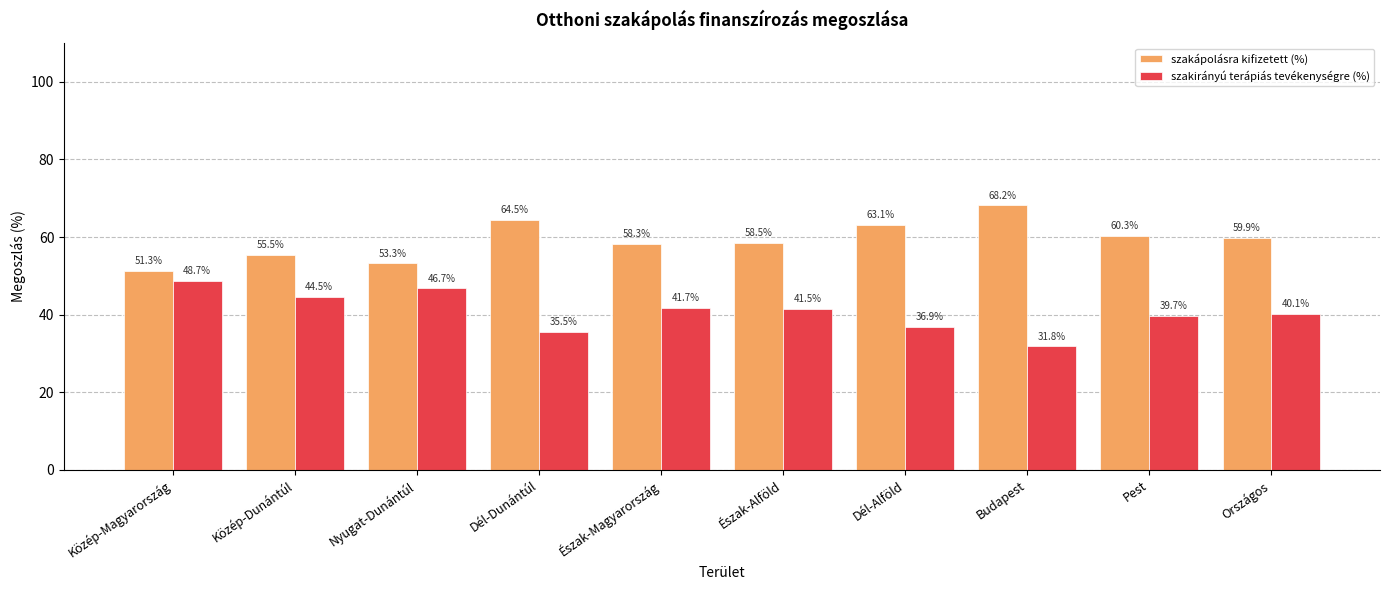

What is the spread (max minus min) of values at Észak-Magyarország?

16.5